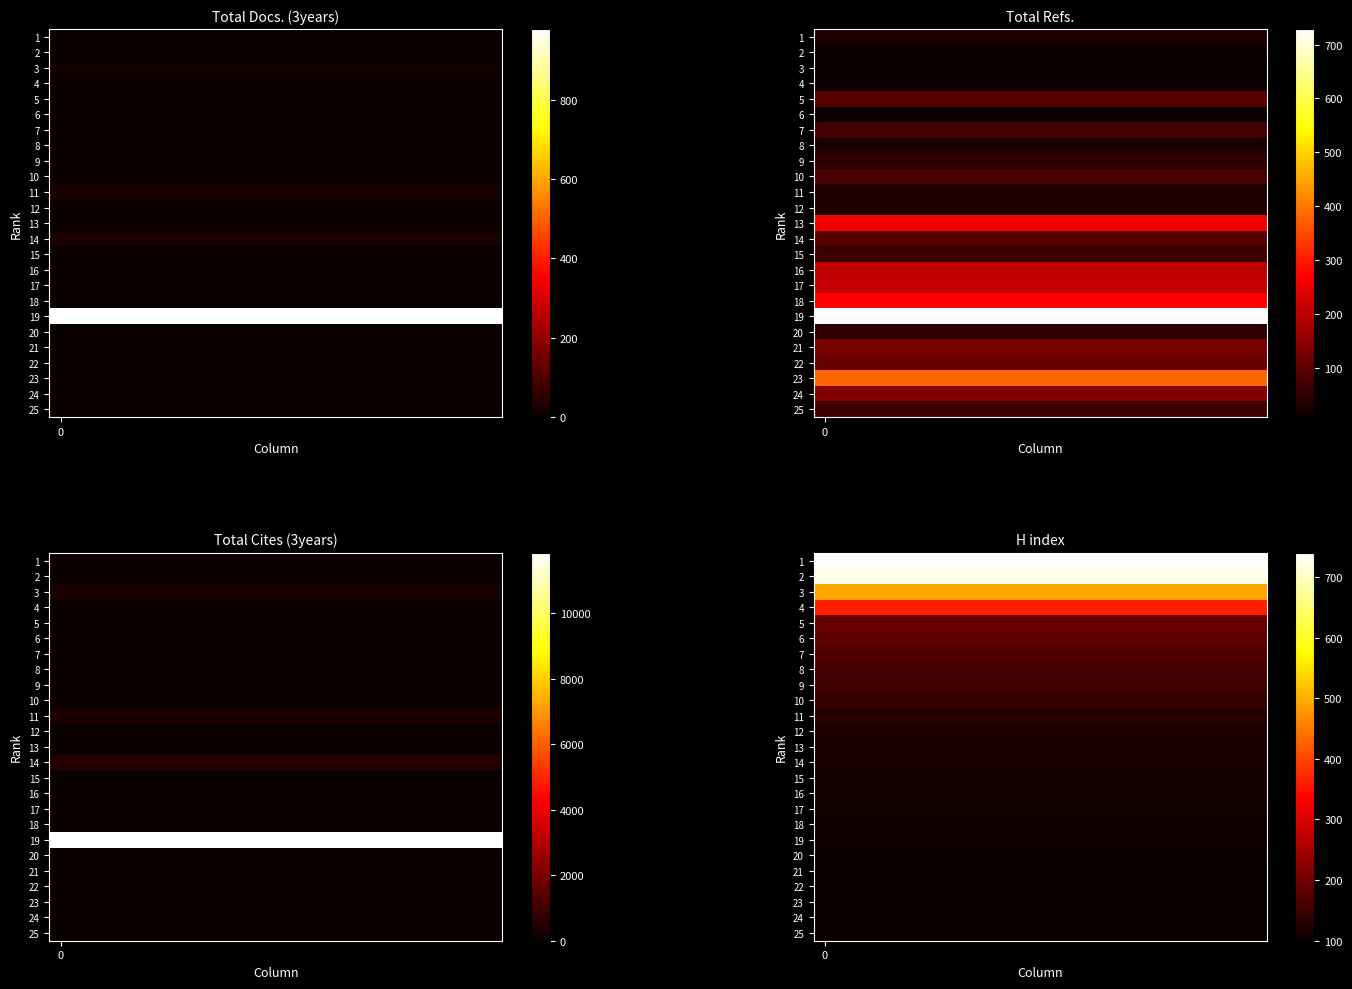

What is the sum of all 7 values?

3360